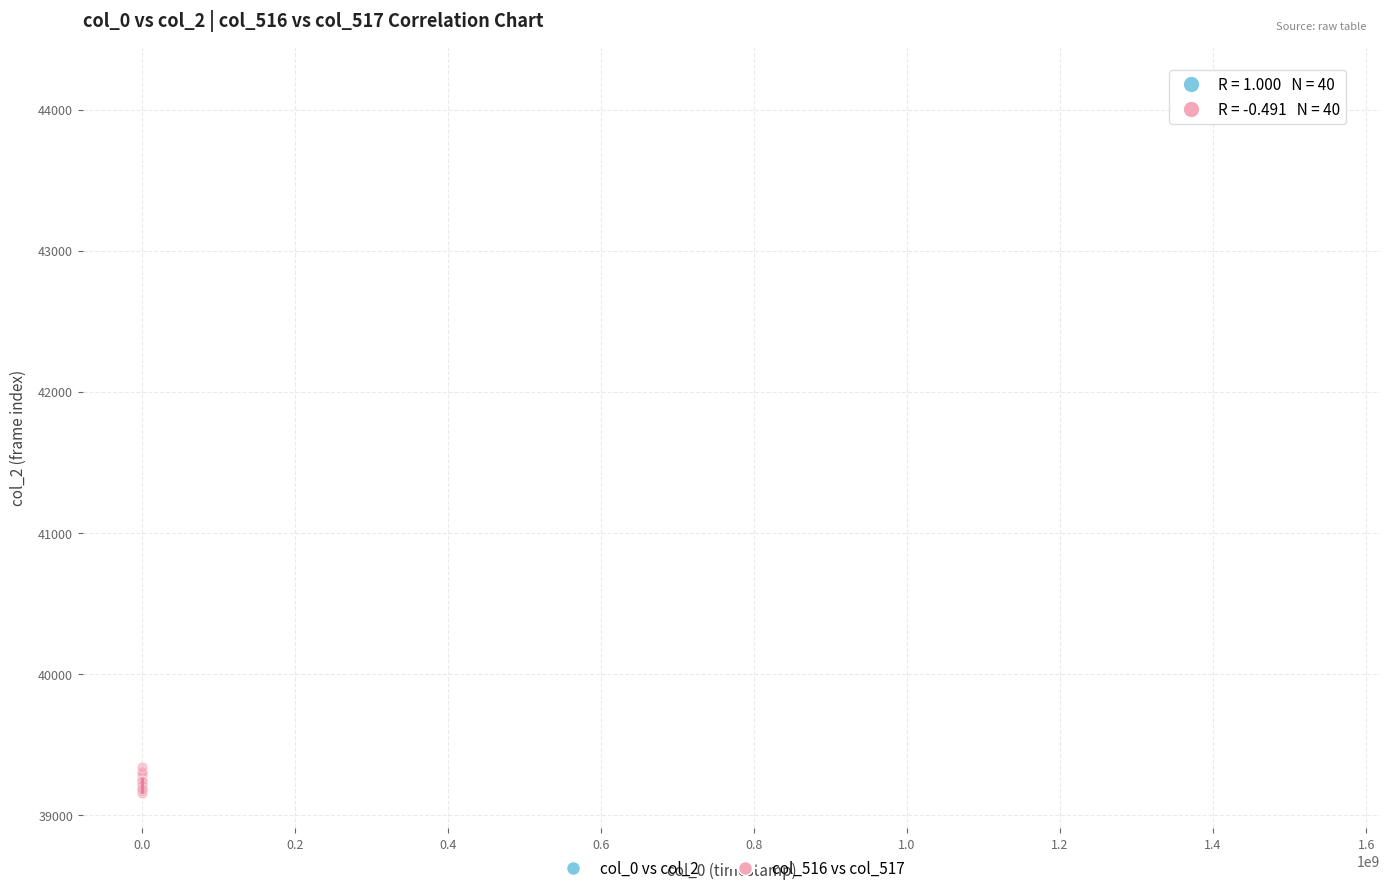

What are all the series names shown in the legend?

col_0 vs col_2, col_516 vs col_517